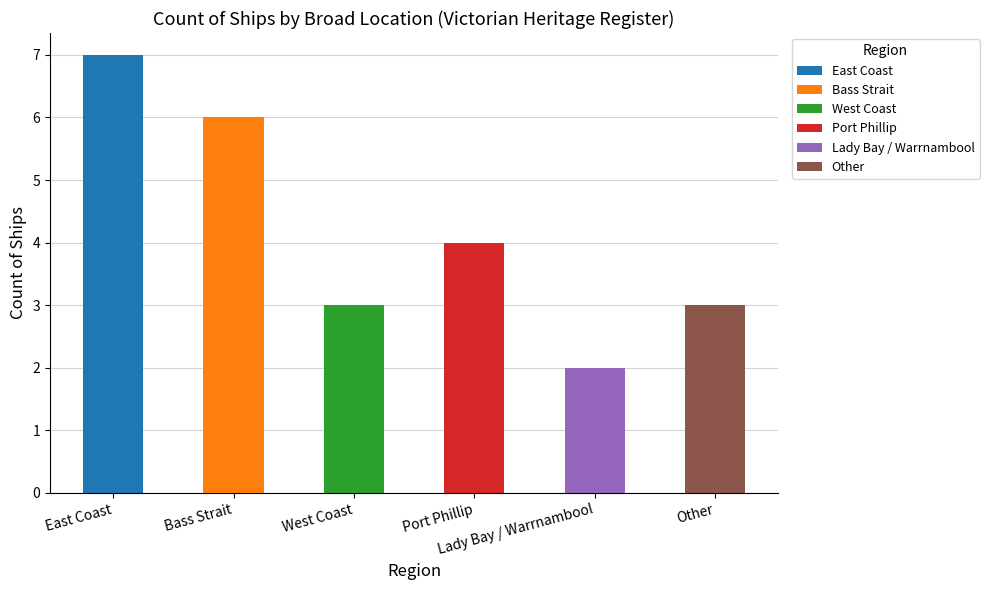

What is the label of the 5th bar from the left?

Lady Bay / Warrnambool